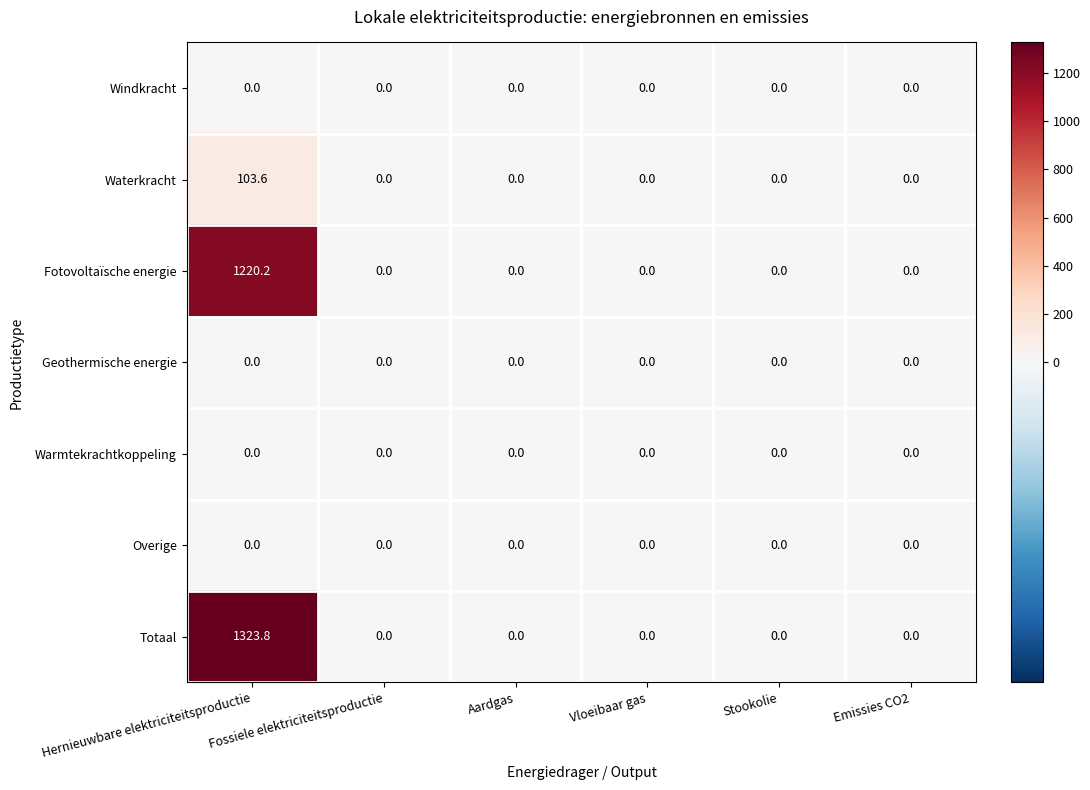

Which category has the highest value across all series?

Hernieuwbare elektriciteitsproductie